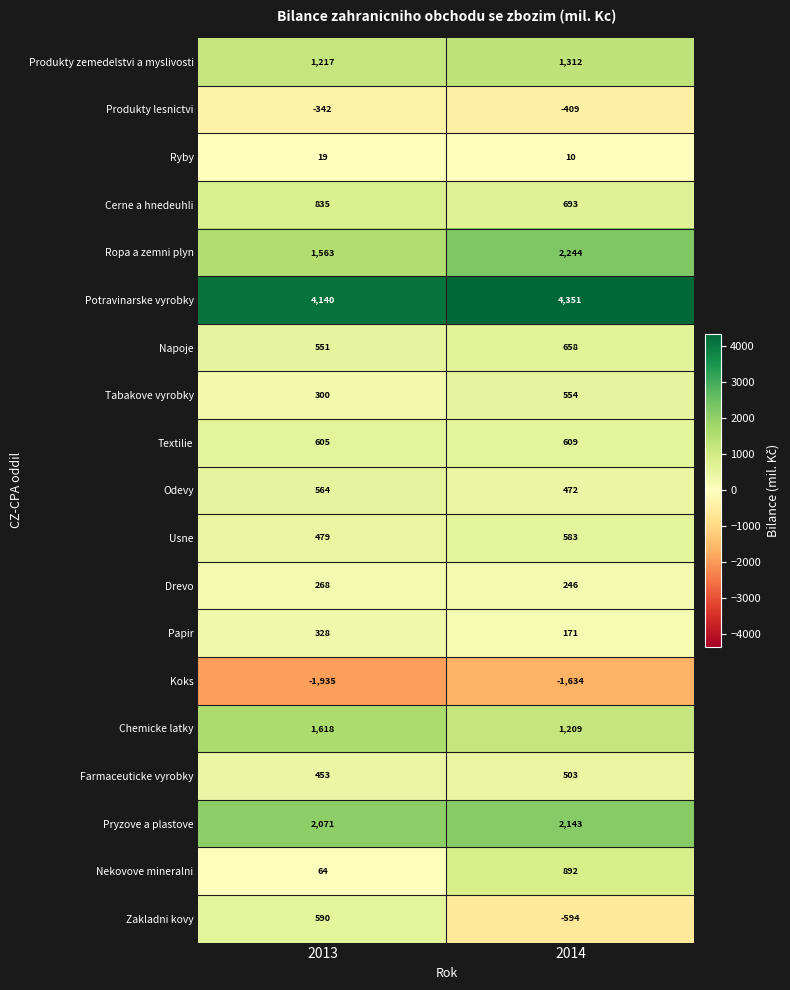

How many series are shown in this chart?

19